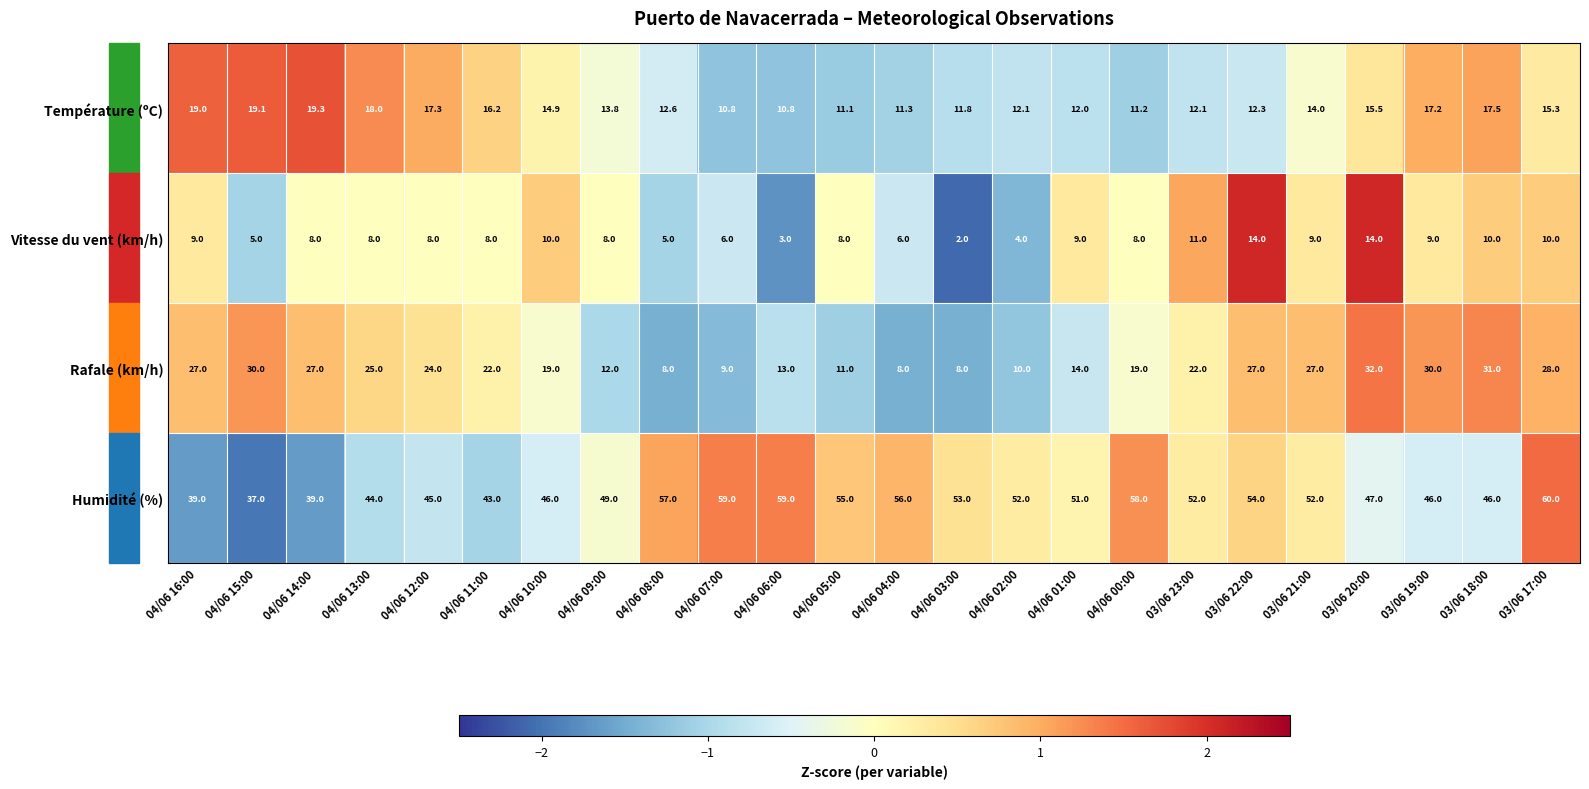

How many series are shown in this chart?

4